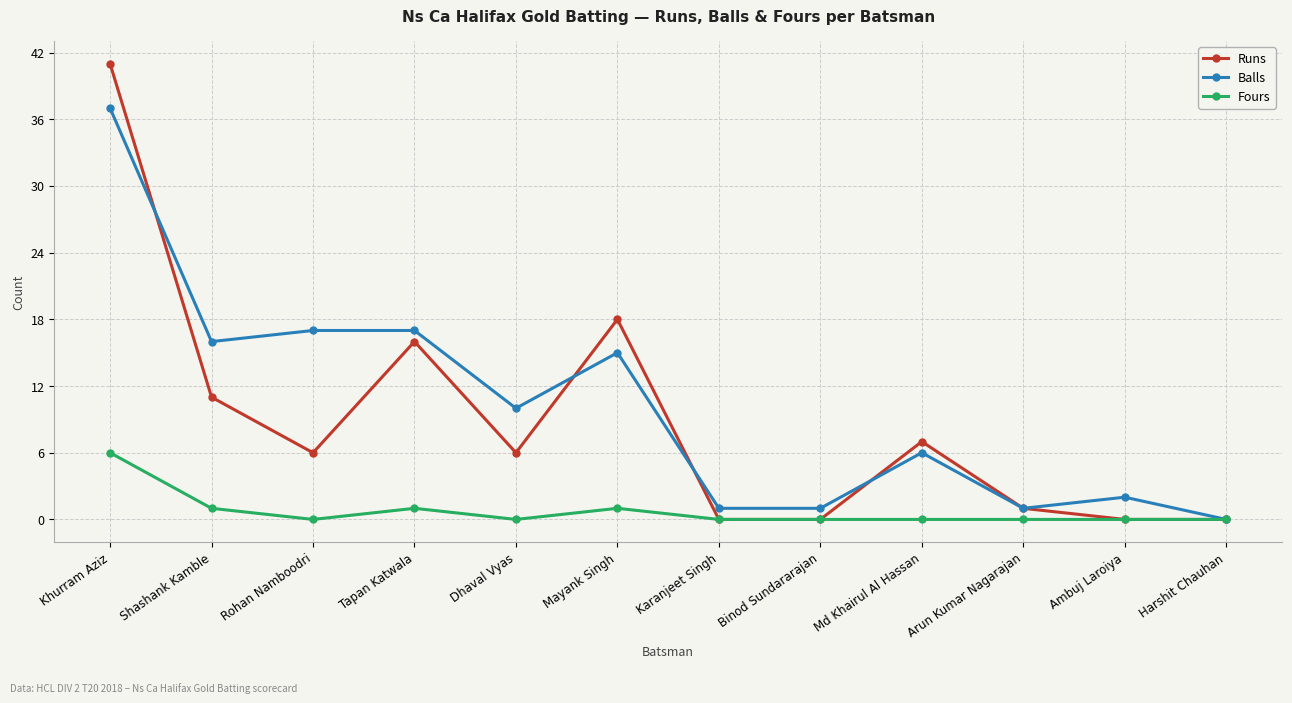

The value of Fours at Dhaval Vyas is 0. True or false?

True